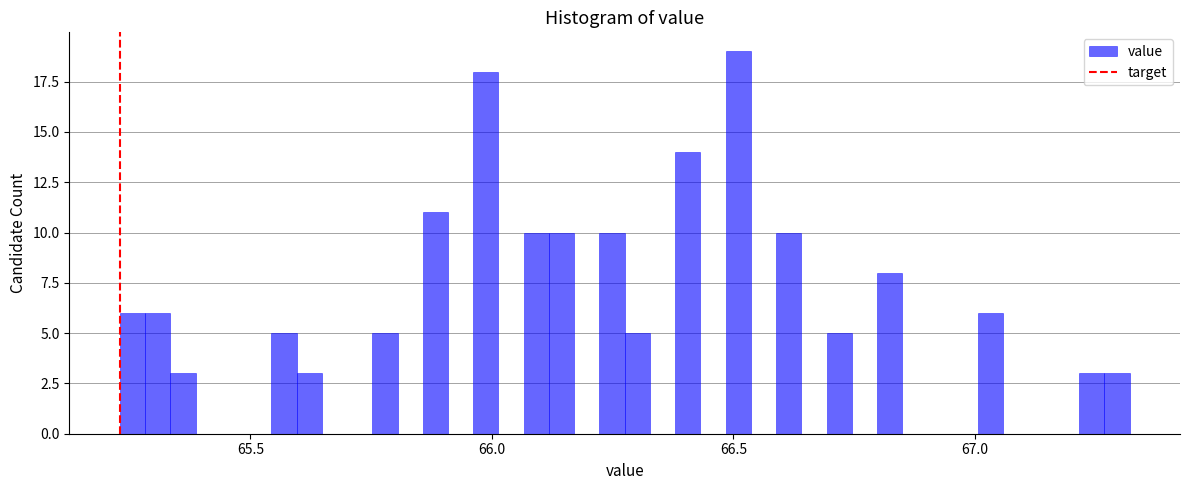

Read against the x-axis, roughly where is the centre of the tallest bar?

66.50